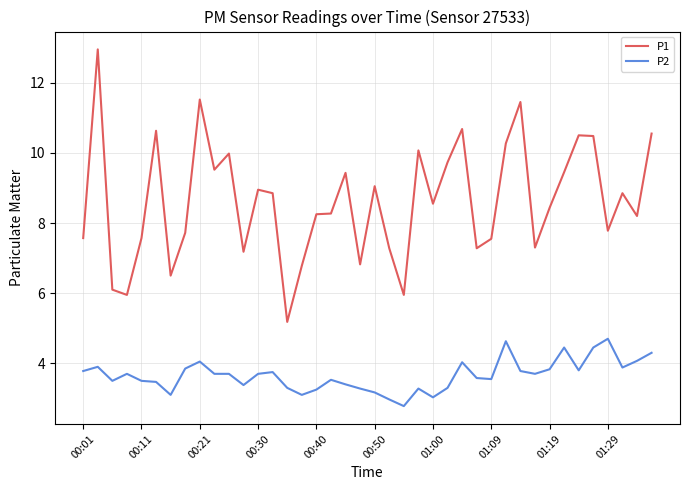

Which series has the largest range (max minus min)?

P1